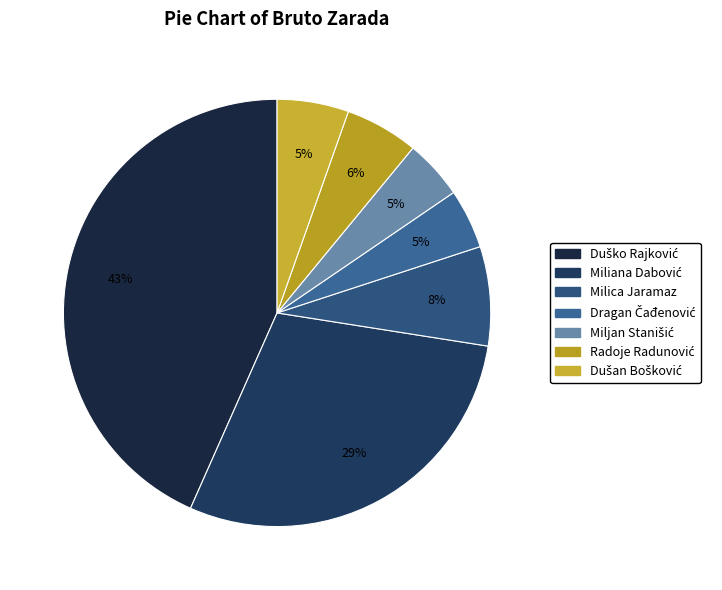

What is the change in value from Miliana Dabović to Dragan Čađenović?

-1032.3